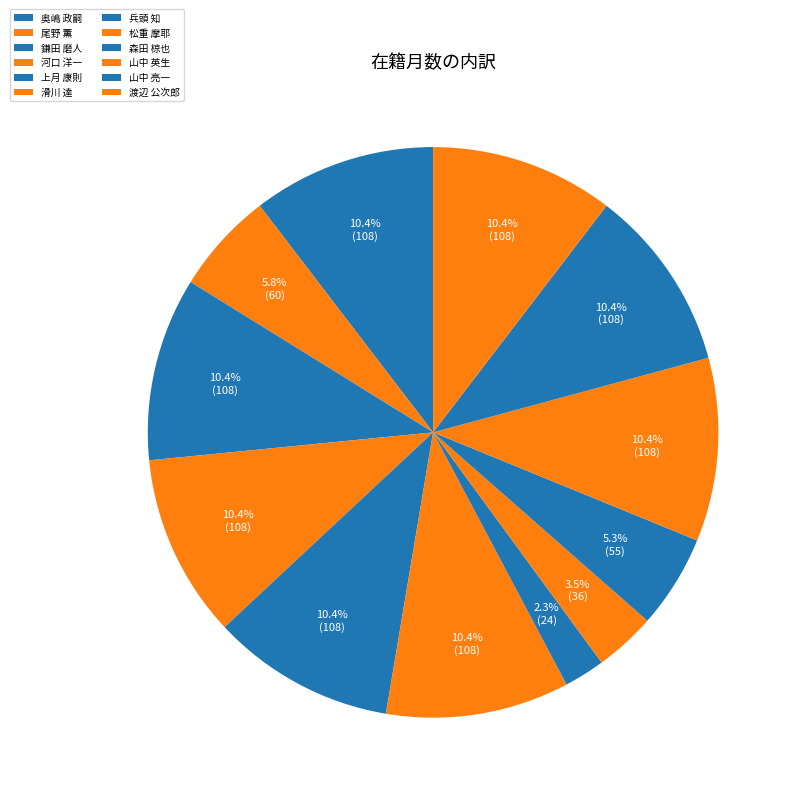

The 山中 亮一 slice represents 1% of the pie. True or false?

False